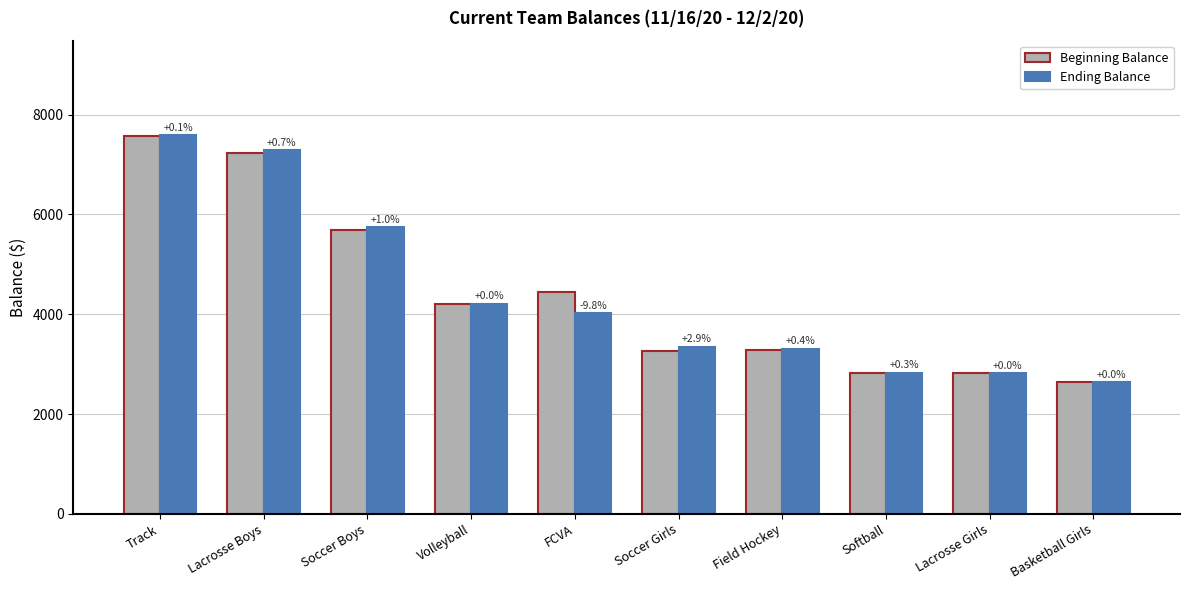

Which category has the lowest value across all series?

Basketball Girls